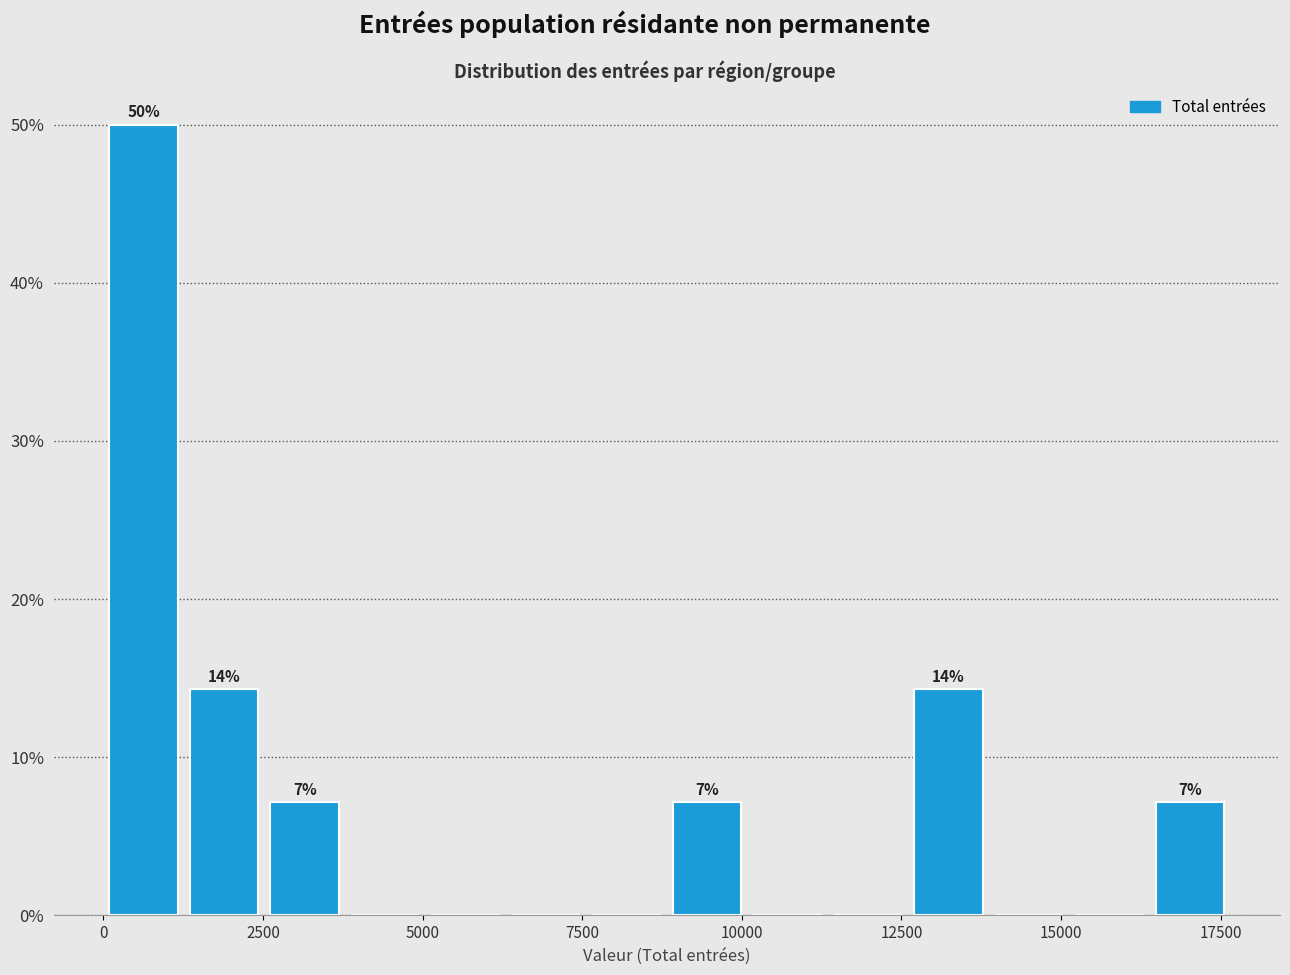

Read against the x-axis, roughly where is the centre of the tallest bar?

500